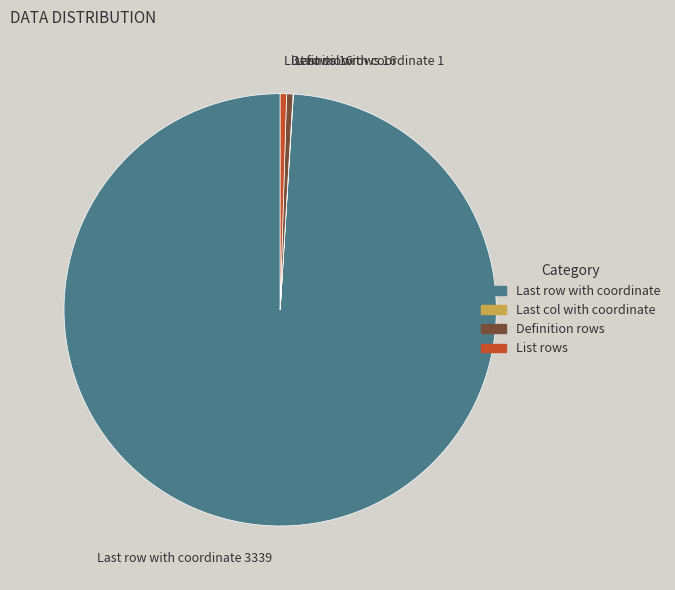

Is it true that Definition rows is 0% of the pie?

True